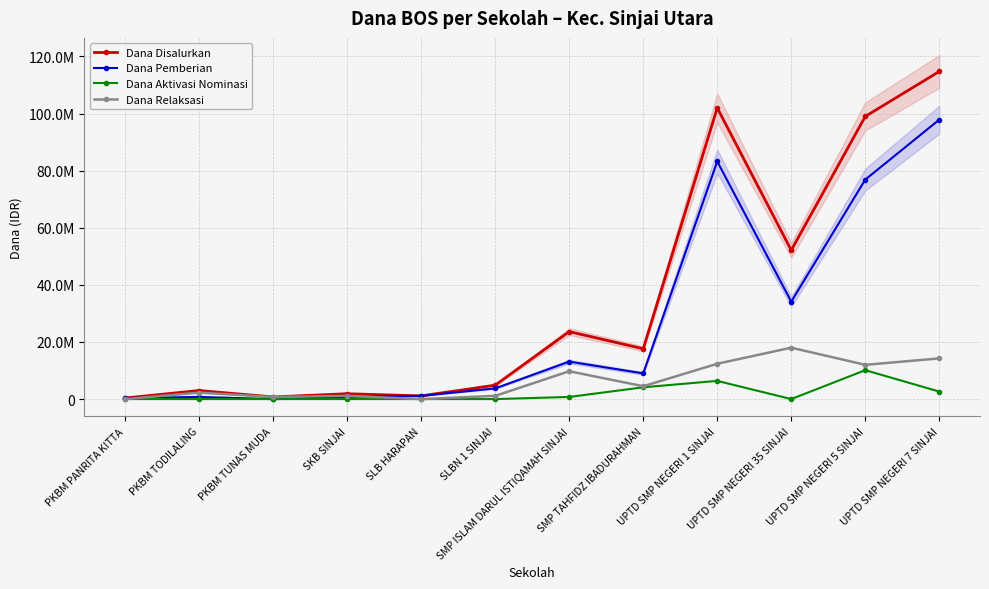

At SLB HARAPAN, list the series in order from largest to smallest.

Dana Disalurkan, Dana Pemberian, Dana Aktivasi Nominasi, Dana Relaksasi